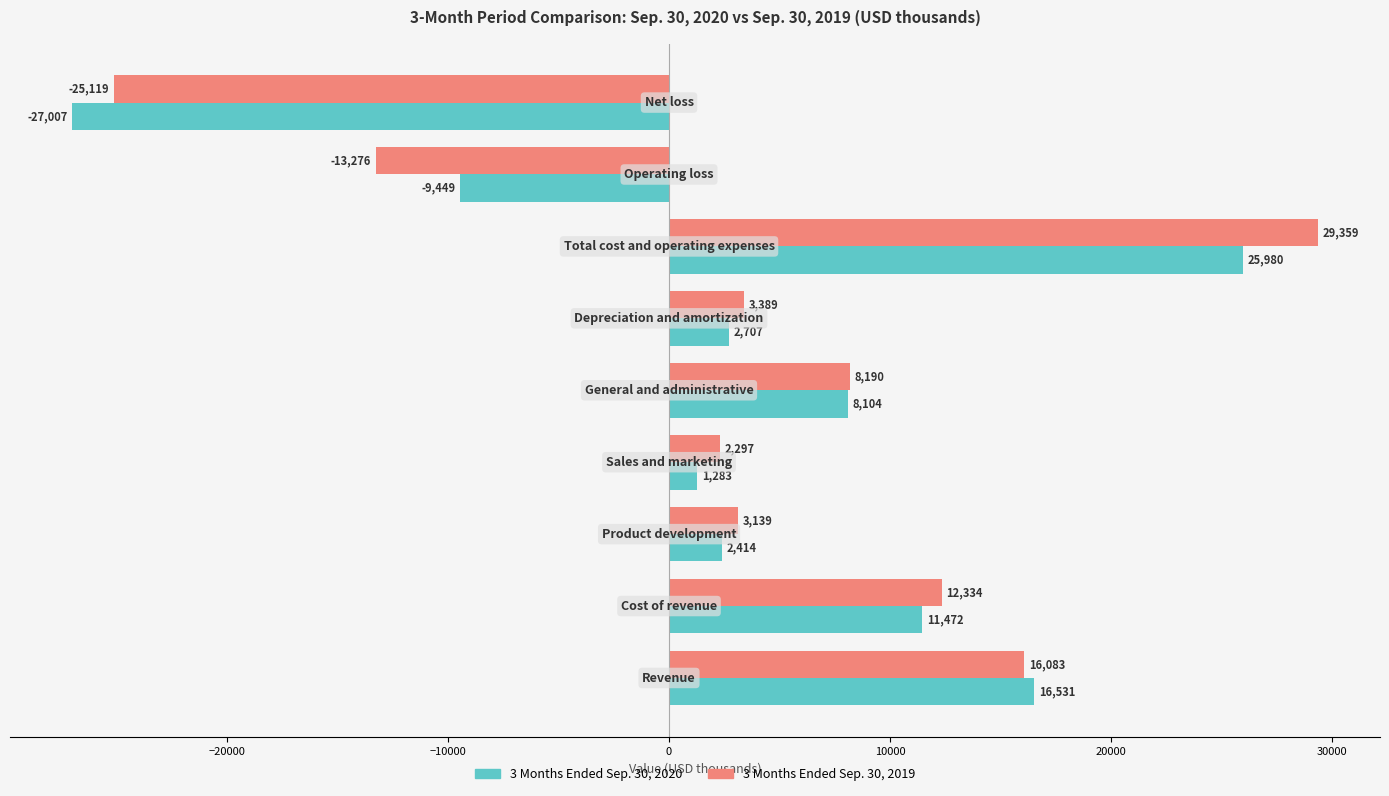

What is the difference between the maximum and minimum values in the 3 Months Ended Sep. 30, 2020 series?

52987